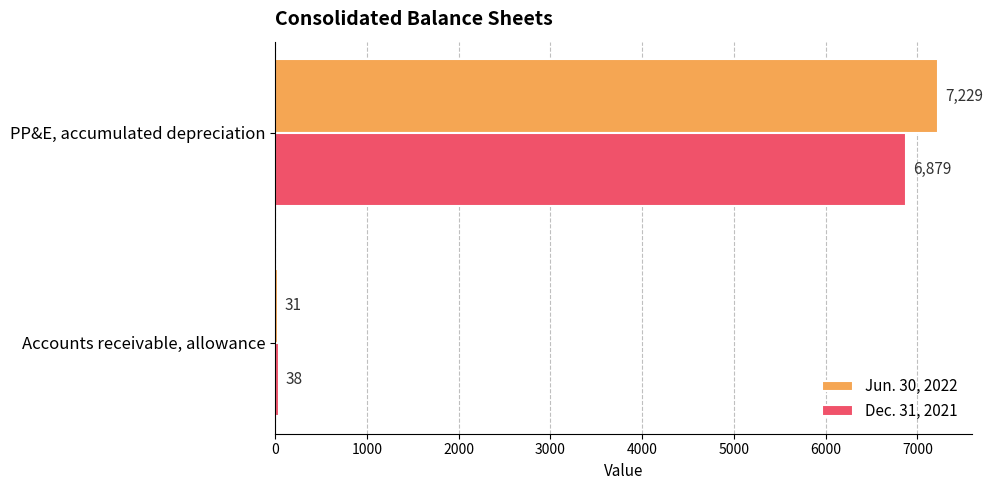

How many series are shown in this chart?

2